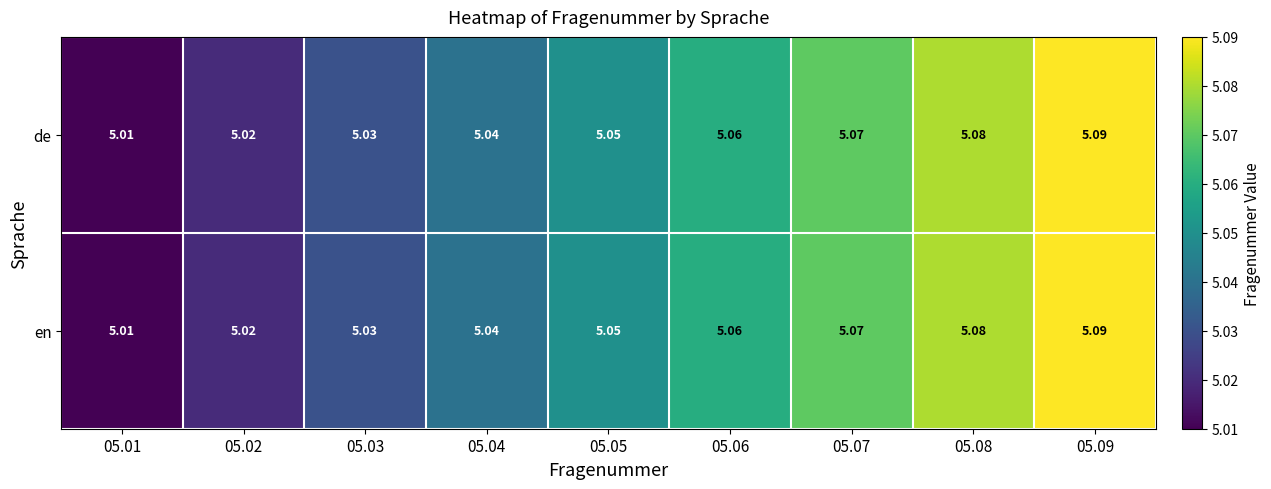

Is the value of de at 05.08 greater than the value of en at 05.07?

Yes